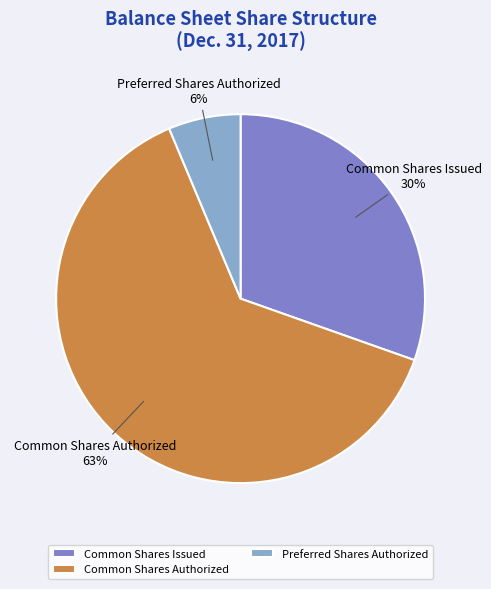

To the nearest percent, what percentage of the pie is Preferred Shares Authorized?

6%